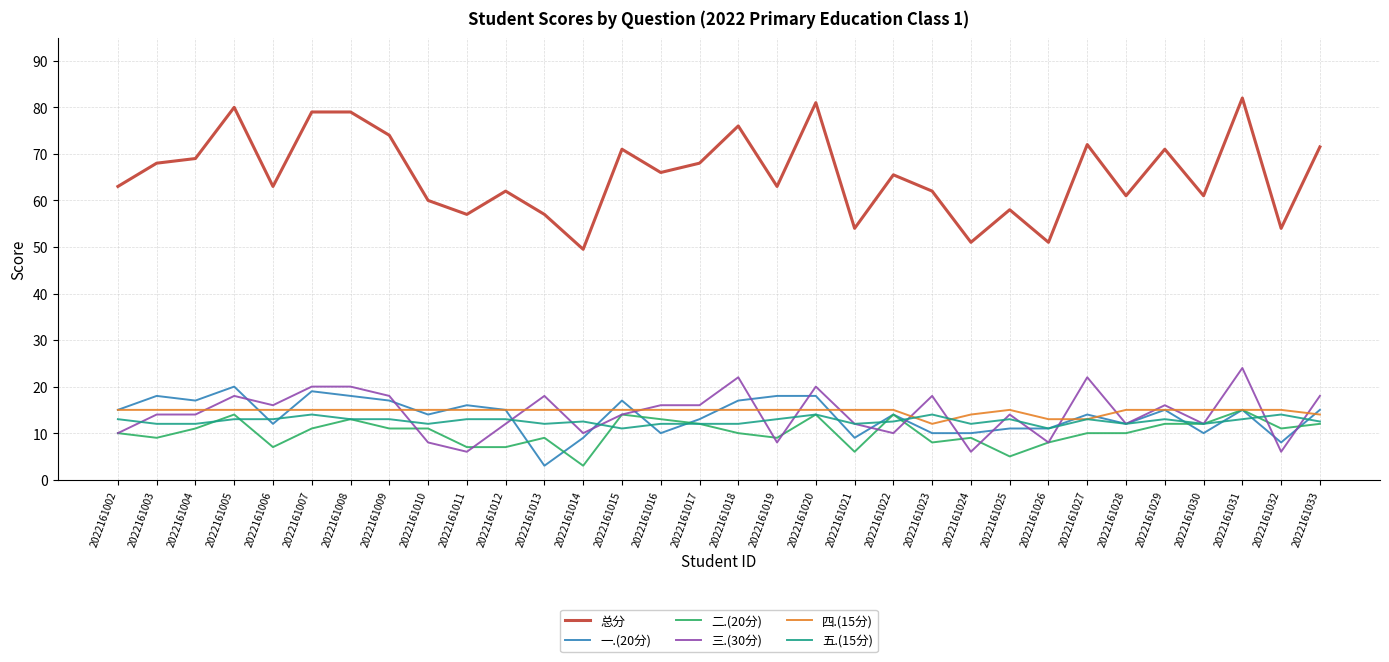

At which category does 总分 reach its first local peak?

2022161005